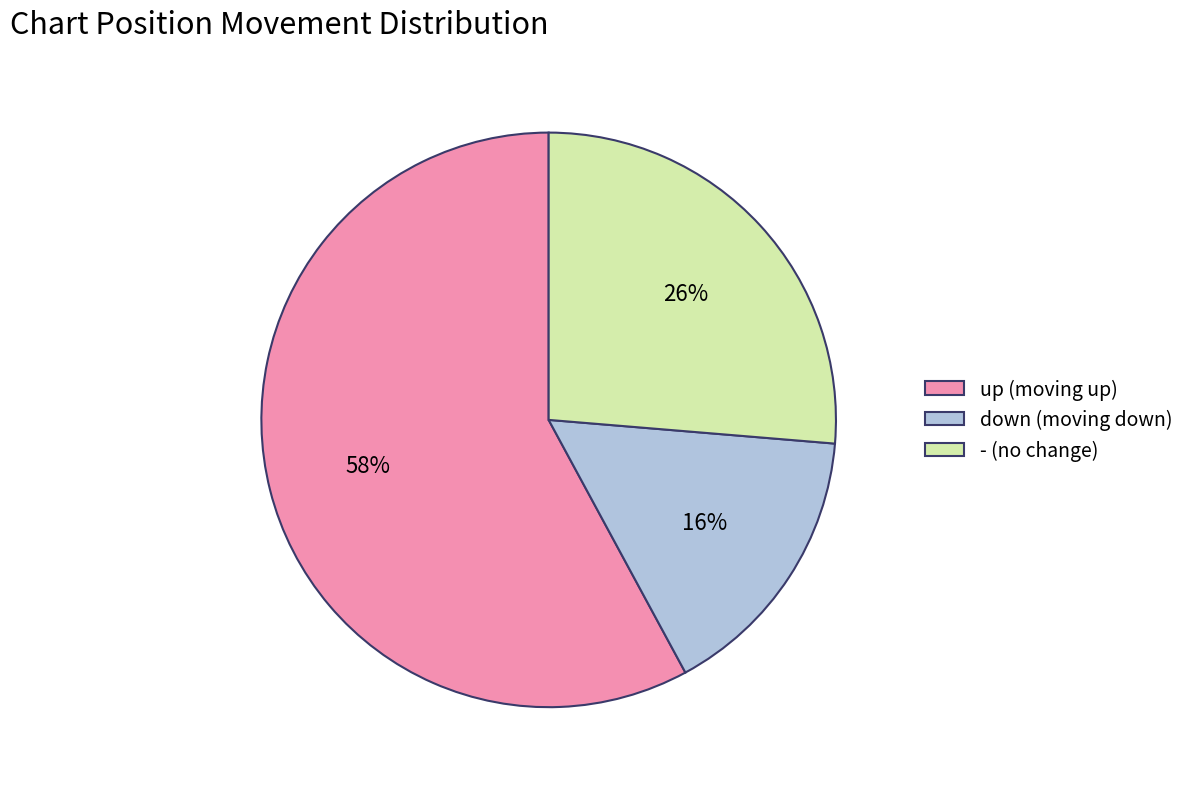

Rank the categories by value from highest to lowest.

up, -, down